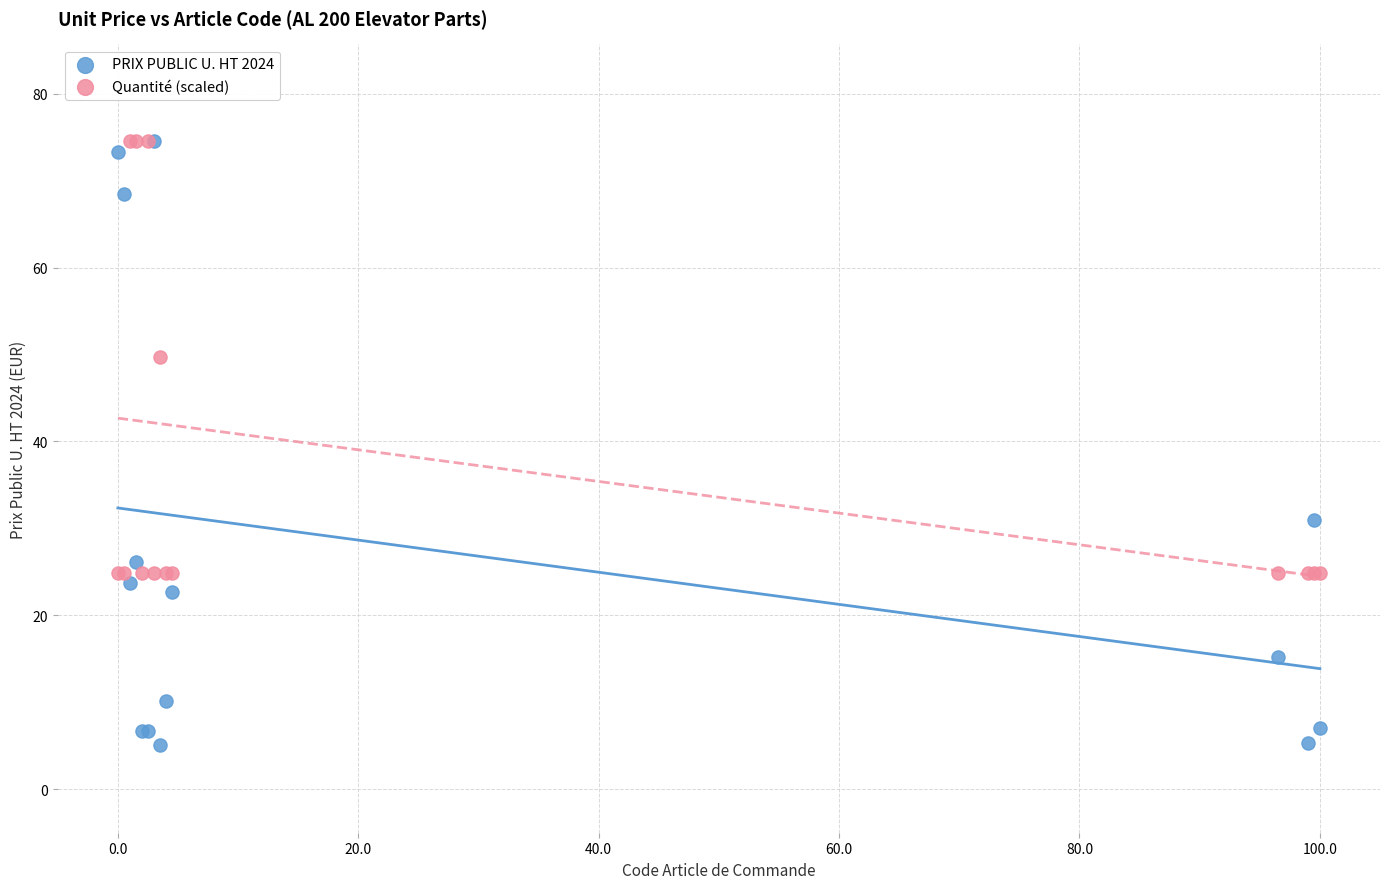

Which series has the widest spread of Y values?

PRIX PUBLIC U. HT 2024